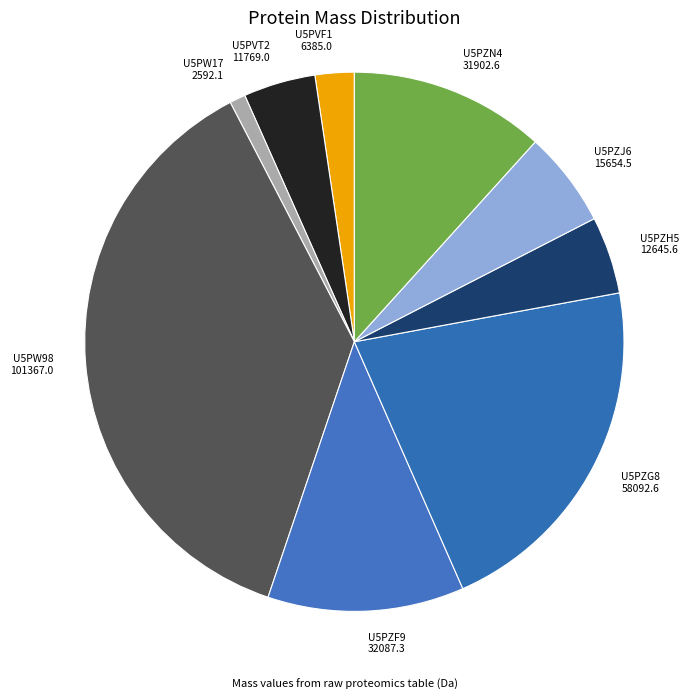

Is there a majority slice in this chart?

No